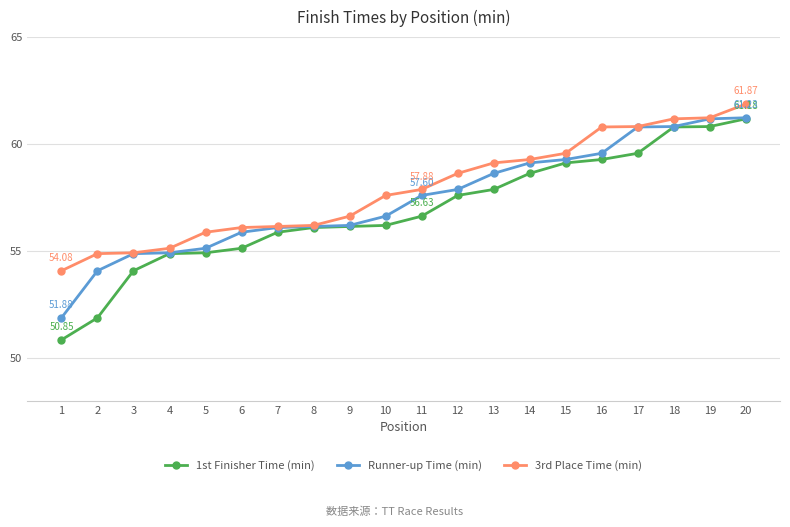

Which series has the widest spread of values?

1st Finisher Time (min)